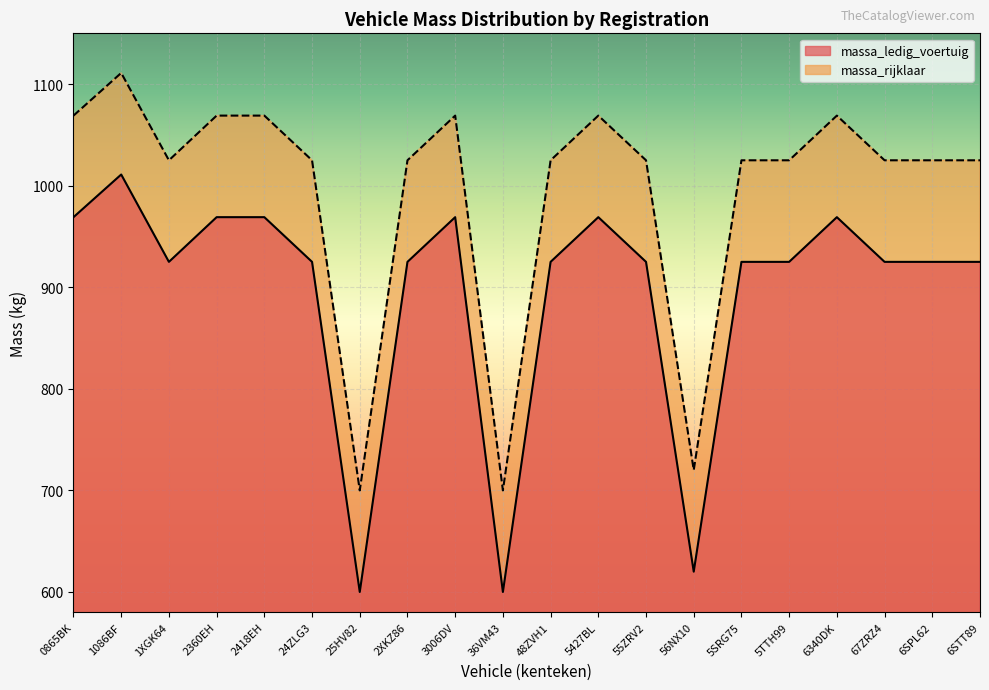

What is the maximum value for massa_rijklaar?

1111